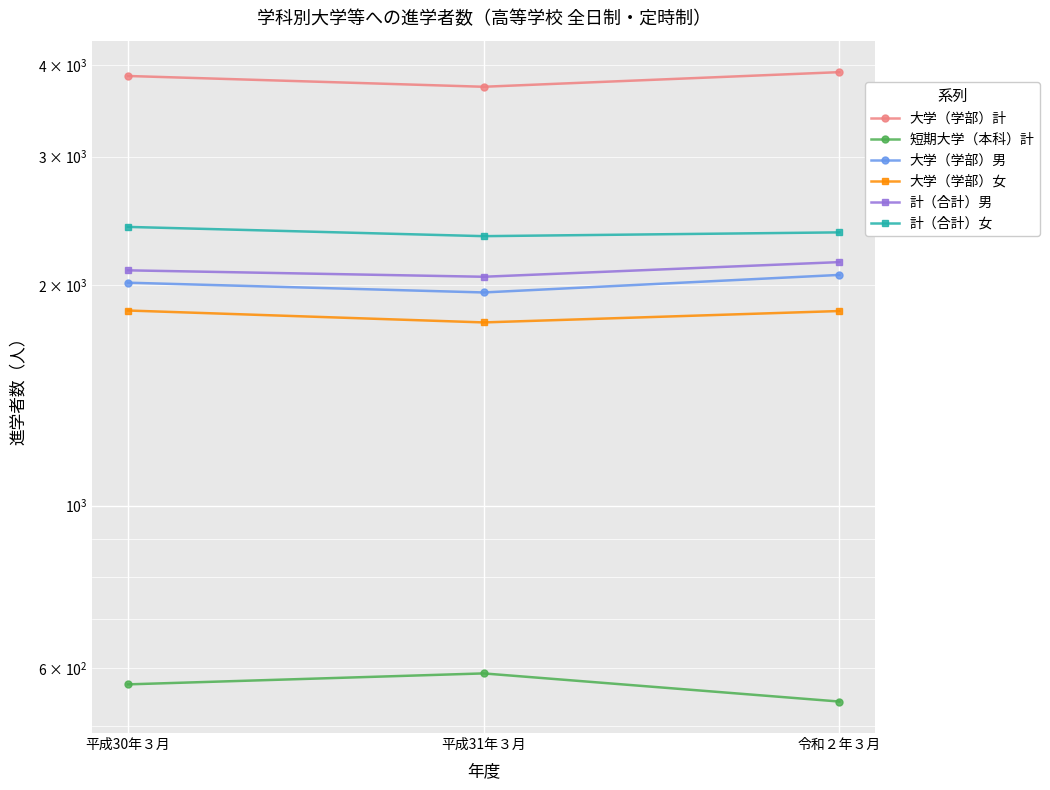

Reading right to left, what are all the values shown in this chart?

大学（学部）計: 3912	3736	3865
短期大学（本科）計: 540	590	570
大学（学部）男: 2067	1956	2017
大学（学部）女: 1845	1780	1848
計（合計）男: 2152	2055	2097
計（合計）女: 2363	2335	2404